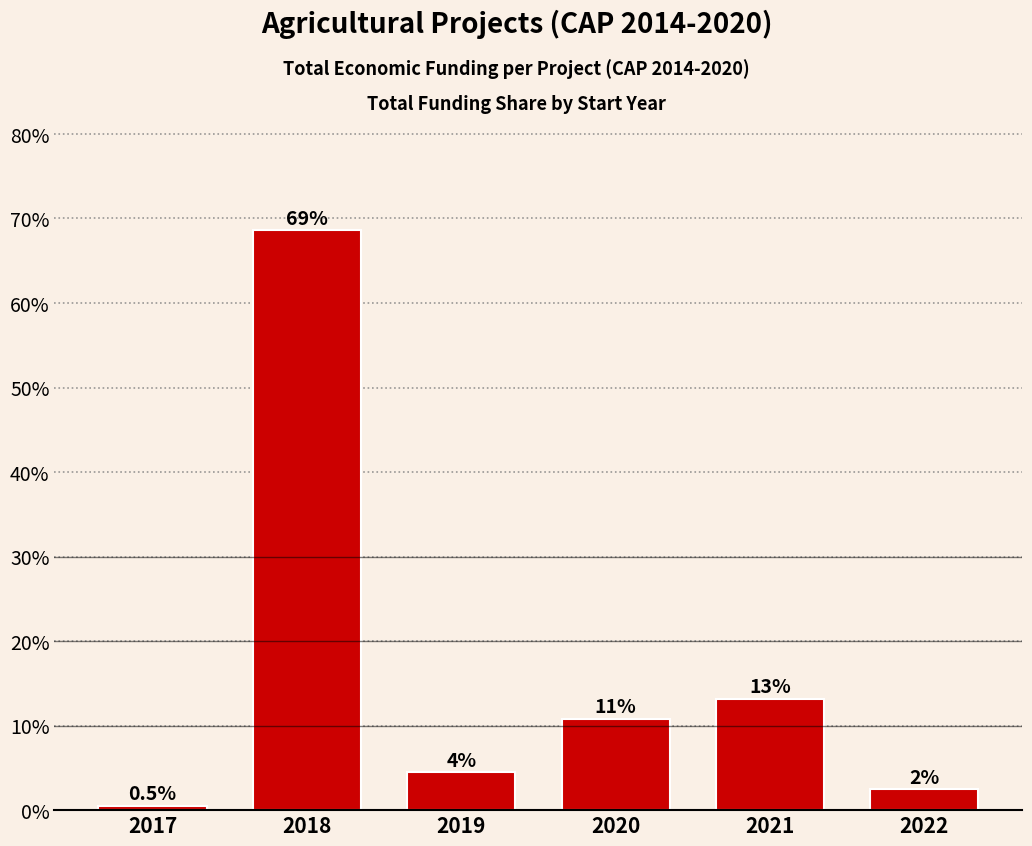

Are the bars horizontal?

No